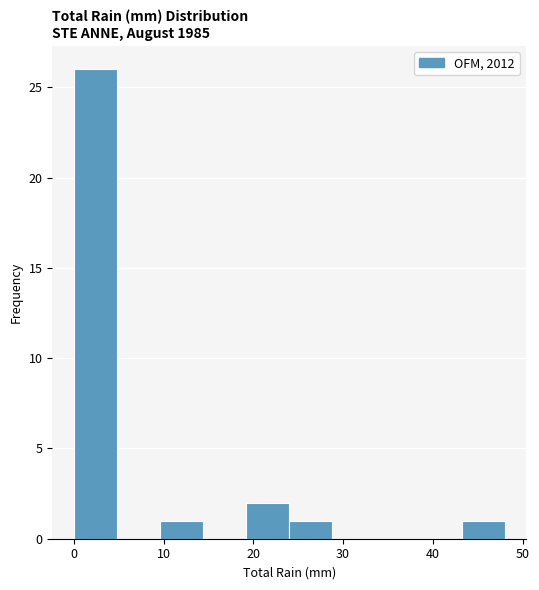

Reading left to right, transcribe this chart: for each bar, give the range it covers on the x-axis and its height. Neither the bar edges nor the heights are printed on the chart, so give them approximately, as read against the axes.

0.0 to 4.8: 26
4.8 to 9.6: 0
9.6 to 14.4: 1
14.4 to 19.2: 0
19.2 to 24.0: 2
24.0 to 28.8: 1
28.8 to 33.6: 0
33.6 to 38.4: 0
38.4 to 43.2: 0
43.2 to 48.0: 1